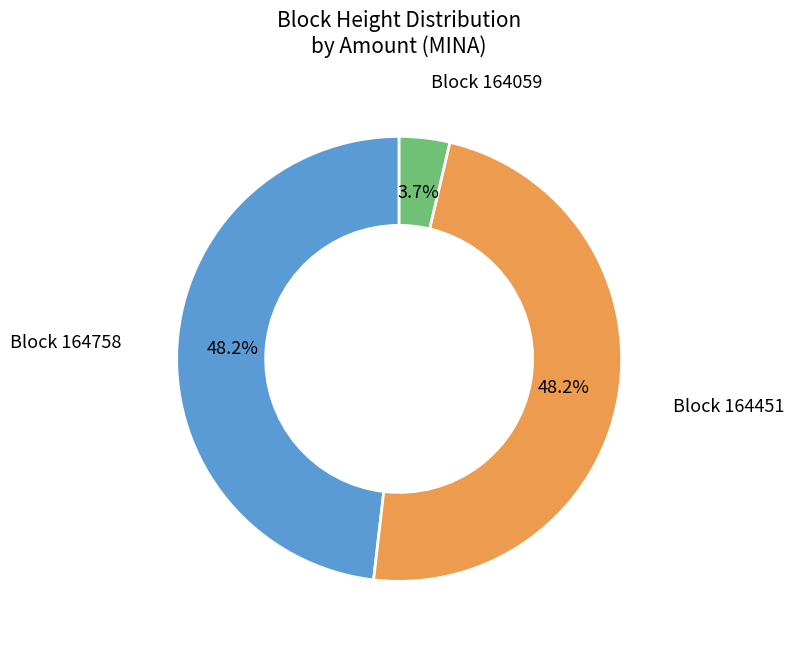

Is there a majority slice in this chart?

No